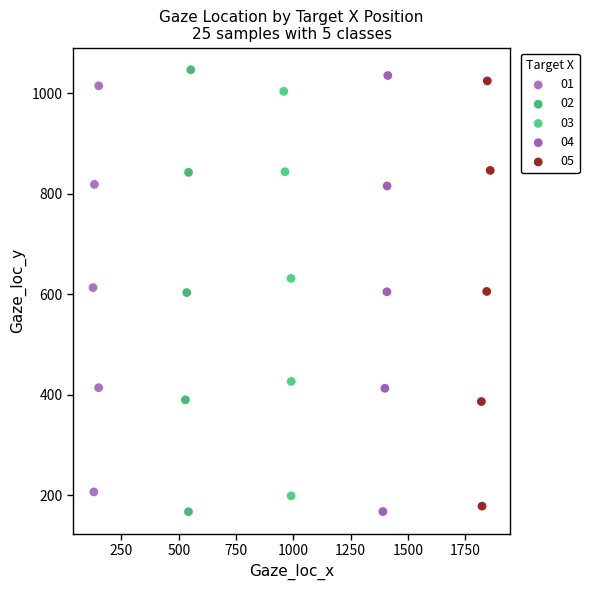

What are all the series names shown in the legend?

01, 02, 03, 04, 05